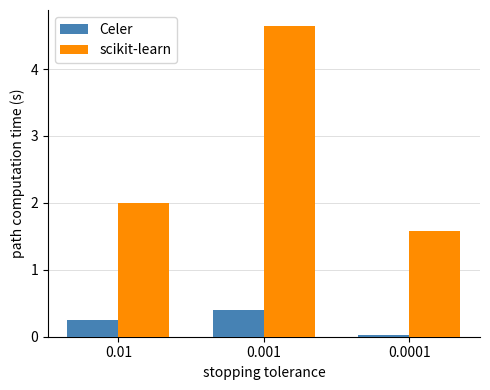

What is the sum of the Celer values at 0.01 and 0.001?

0.7